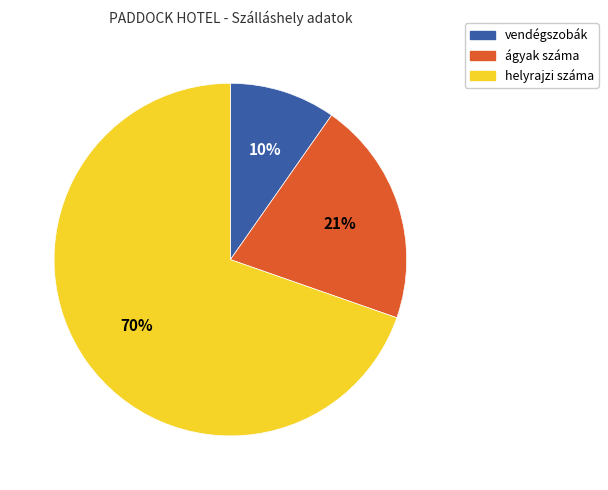

Which category has the biggest portion of the pie?

helyrajzi száma